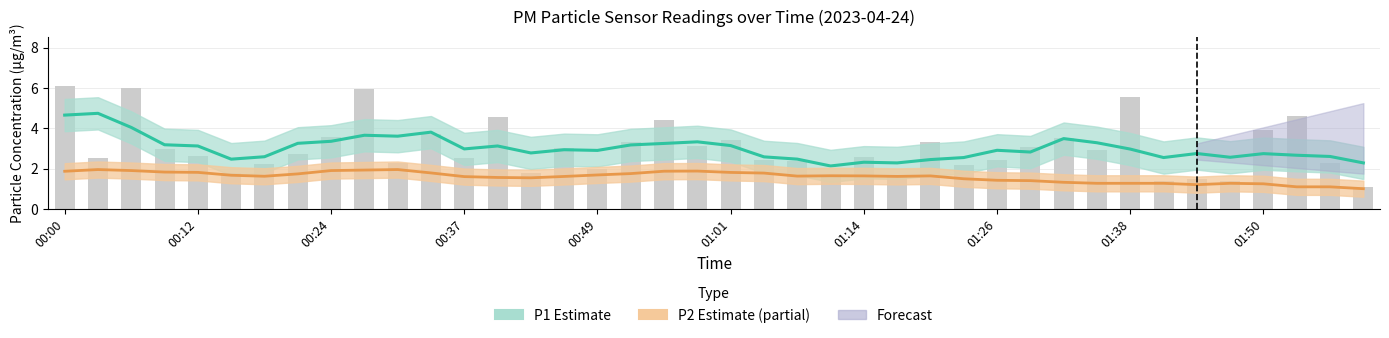

Approximately how many times larger is the value at 00:27 compared to 00:46?

2.0